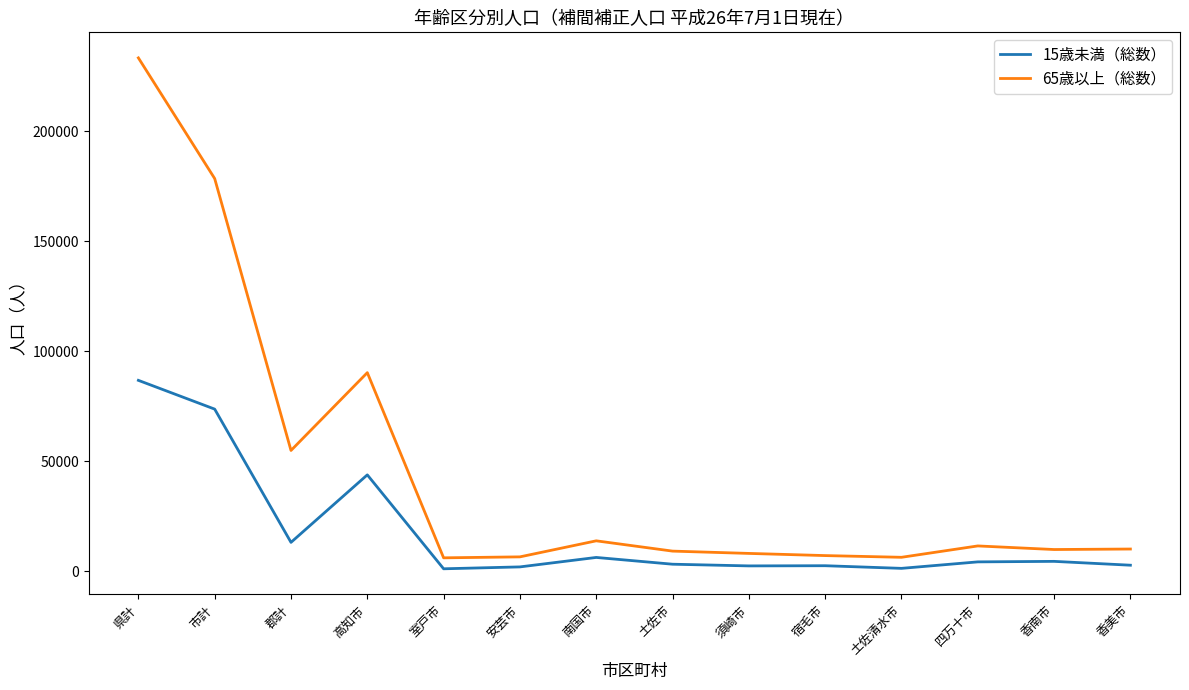

Where is the first local maximum for 15歳未満（総数）?

高知市